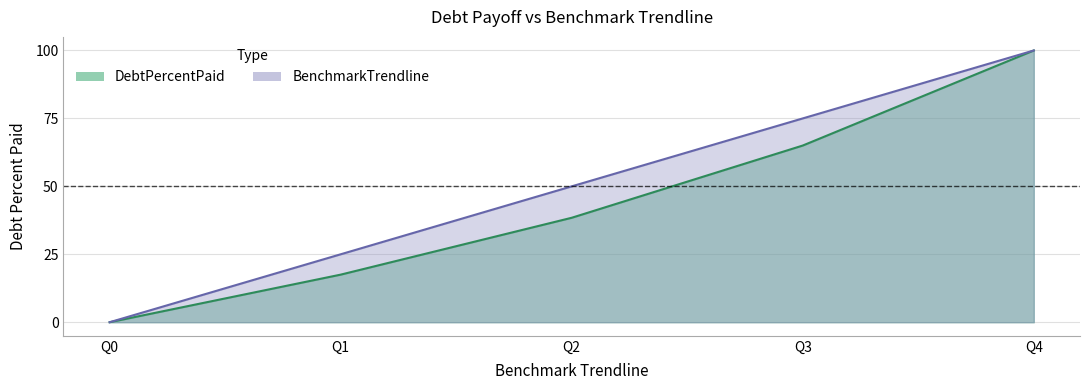

True or false: DebtPercentPaid has more than 2 points higher than both neighbors.

False